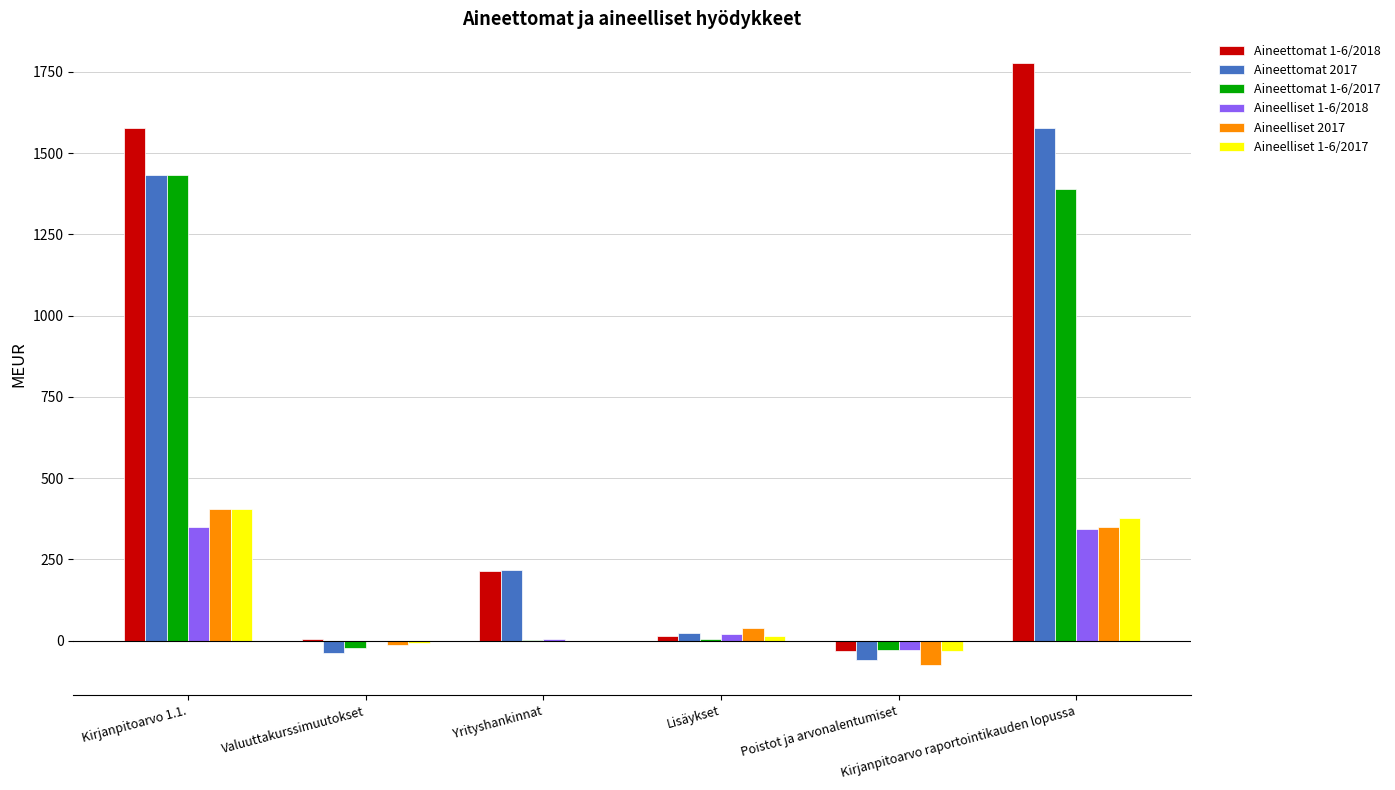

Reading left to right, transcribe all the data shown in this chart.

Aineettomat 1-6/2018: Kirjanpitoarvo 1.1.=1577	Valuuttakurssimuutokset=5	Yrityshankinnat=213	Lisäykset=14	Poistot ja arvonalentumiset=-33	Kirjanpitoarvo raportointikauden lopussa=1776
Aineettomat 2017: Kirjanpitoarvo 1.1.=1434	Valuuttakurssimuutokset=-39	Yrityshankinnat=217	Lisäykset=25	Poistot ja arvonalentumiset=-60	Kirjanpitoarvo raportointikauden lopussa=1577
Aineettomat 1-6/2017: Kirjanpitoarvo 1.1.=1434	Valuuttakurssimuutokset=-24	Yrityshankinnat=1	Lisäykset=6	Poistot ja arvonalentumiset=-29	Kirjanpitoarvo raportointikauden lopussa=1389
Aineelliset 1-6/2018: Kirjanpitoarvo 1.1.=349	Valuuttakurssimuutokset=-1	Yrityshankinnat=5	Lisäykset=20	Poistot ja arvonalentumiset=-29	Kirjanpitoarvo raportointikauden lopussa=345
Aineelliset 2017: Kirjanpitoarvo 1.1.=405	Valuuttakurssimuutokset=-12	Yrityshankinnat=0	Lisäykset=39	Poistot ja arvonalentumiset=-75	Kirjanpitoarvo raportointikauden lopussa=349
Aineelliset 1-6/2017: Kirjanpitoarvo 1.1.=405	Valuuttakurssimuutokset=-8	Yrityshankinnat=0	Lisäykset=13	Poistot ja arvonalentumiset=-33	Kirjanpitoarvo raportointikauden lopussa=377